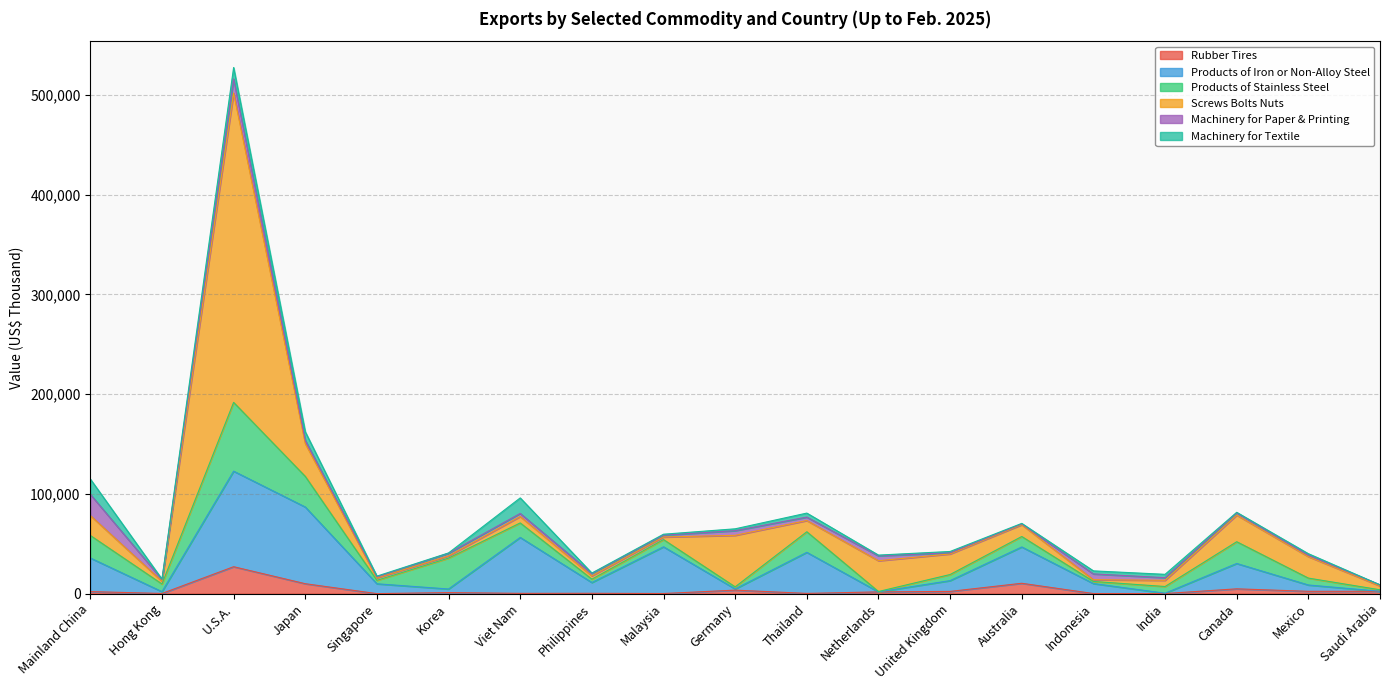

What are all the series names shown in the legend?

Rubber Tires, Products of Iron or Non-Alloy Steel, Products of Stainless Steel, Screws Bolts Nuts, Machinery for Paper & Printing, Machinery for Textile